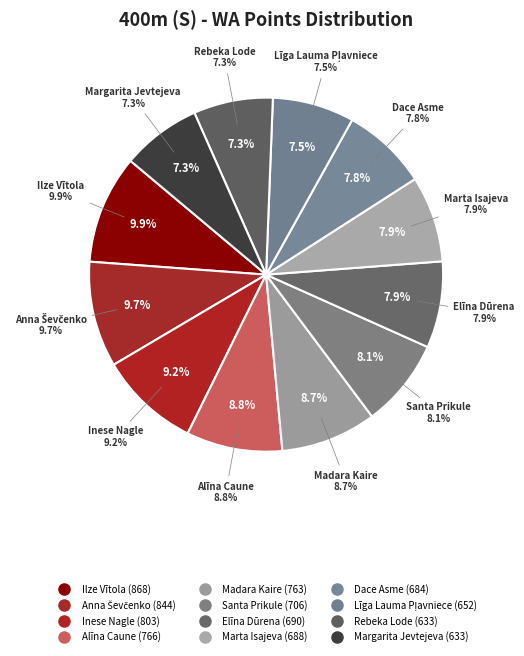

Combined, what portion of the pie is Anna Ševčenko and Inese Nagle?

18.9%